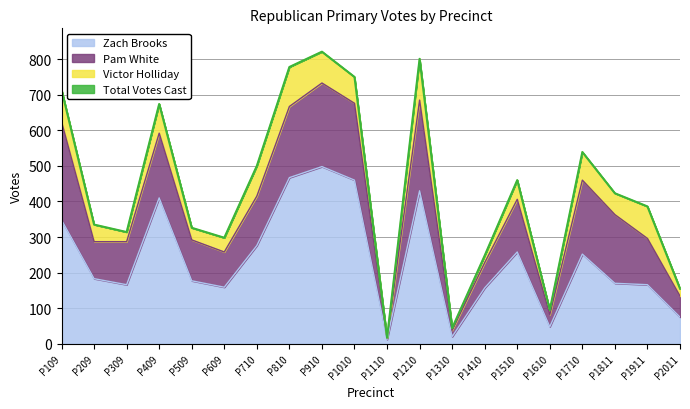

True or false: Zach Brooks has a value of 75 at Precinct 2011.

True